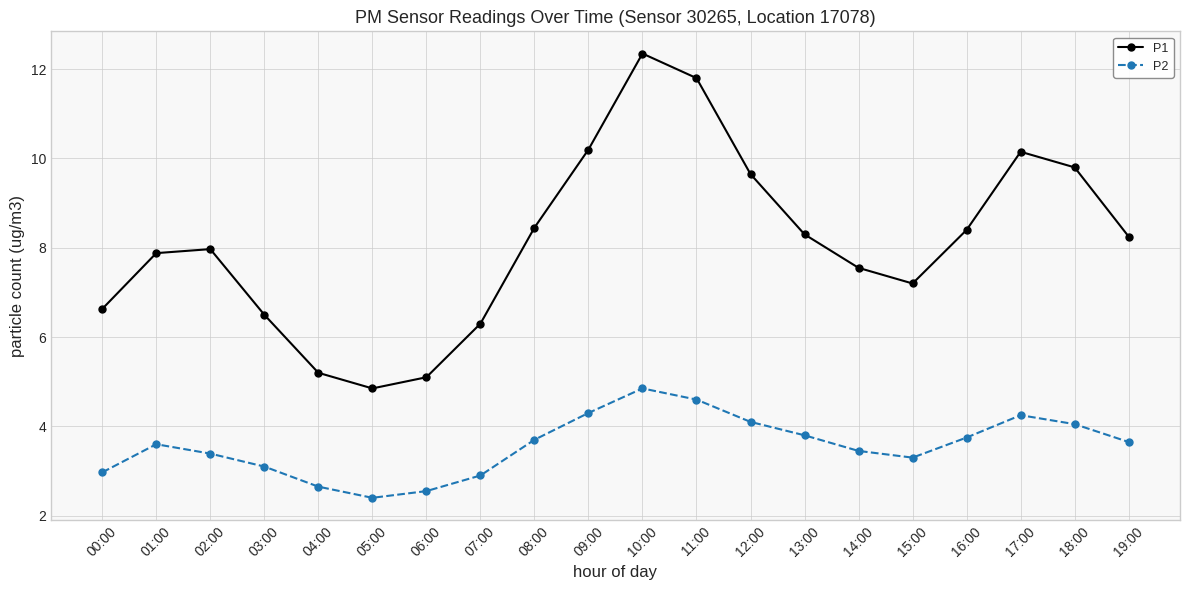

What value does the P1 series have at 06:00?

5.1